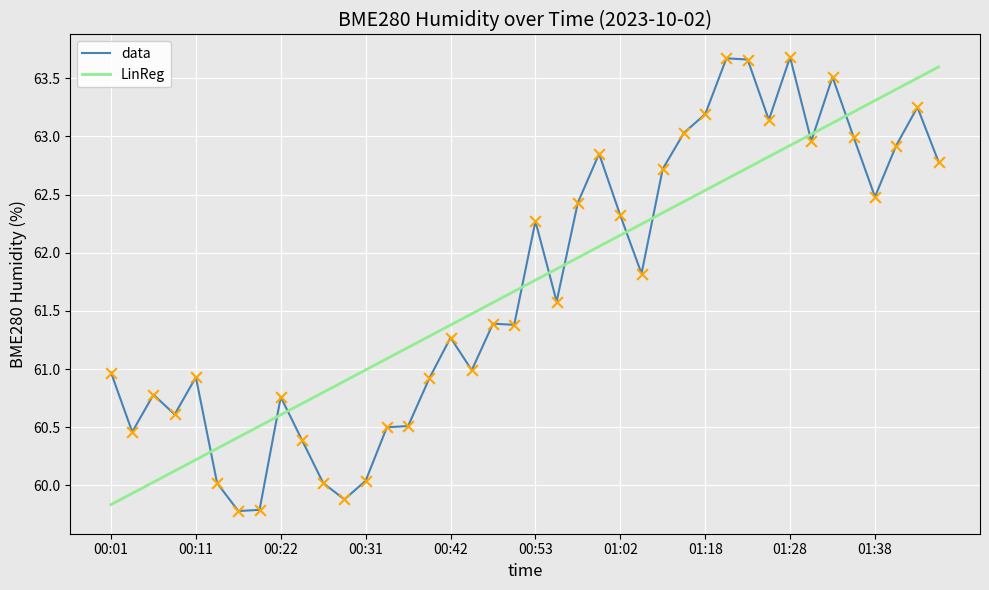

True or false: LinReg and data intersect in this chart.

True